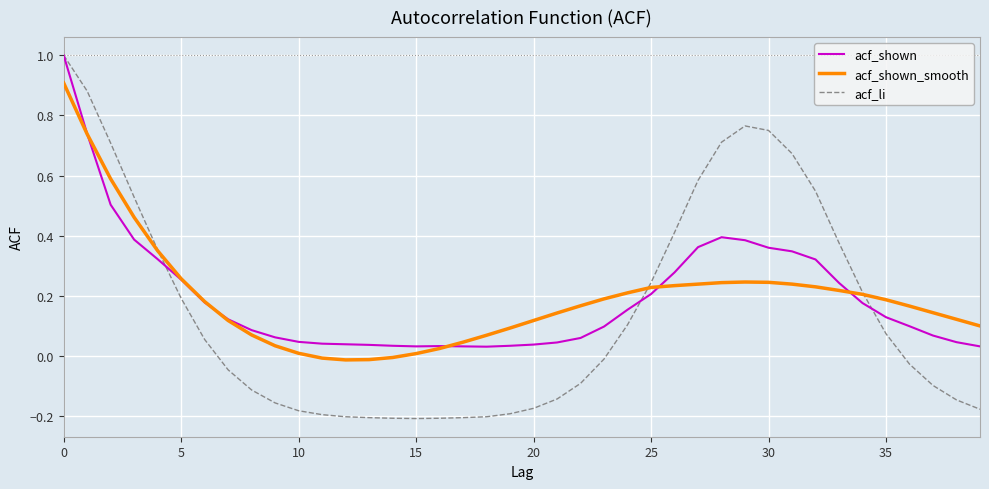

What is the maximum value shown in the chart?

1.0